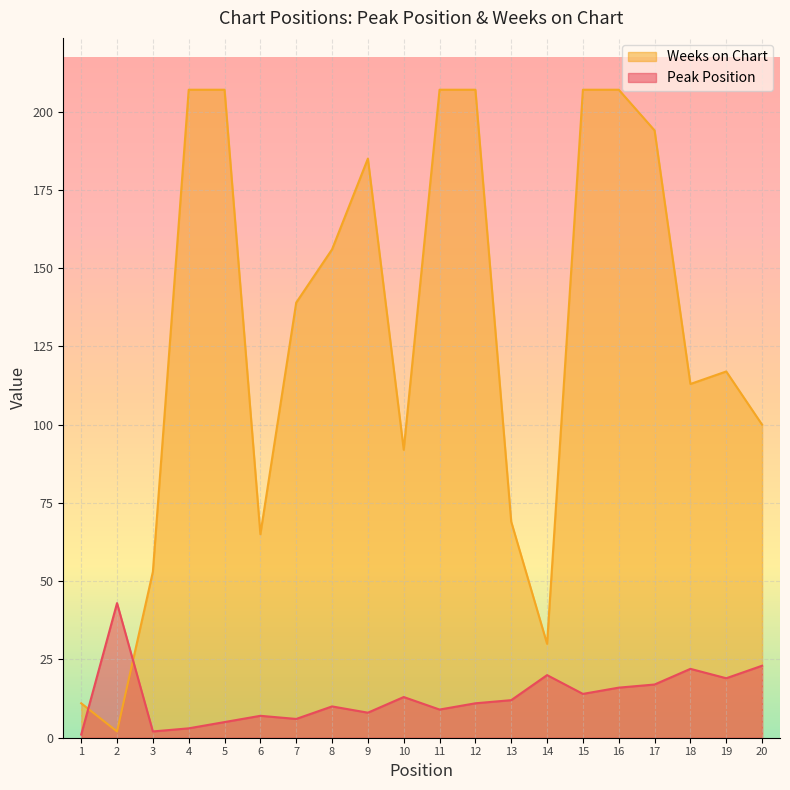

Which series ends up on top after the final intersection of Peak Position and Weeks on Chart?

Weeks on Chart